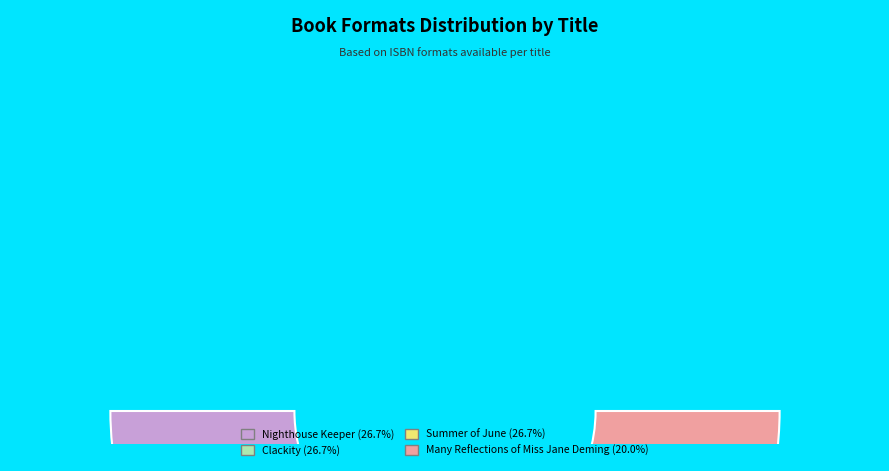

True or false: Clackity accounts for 34% of the total.

False